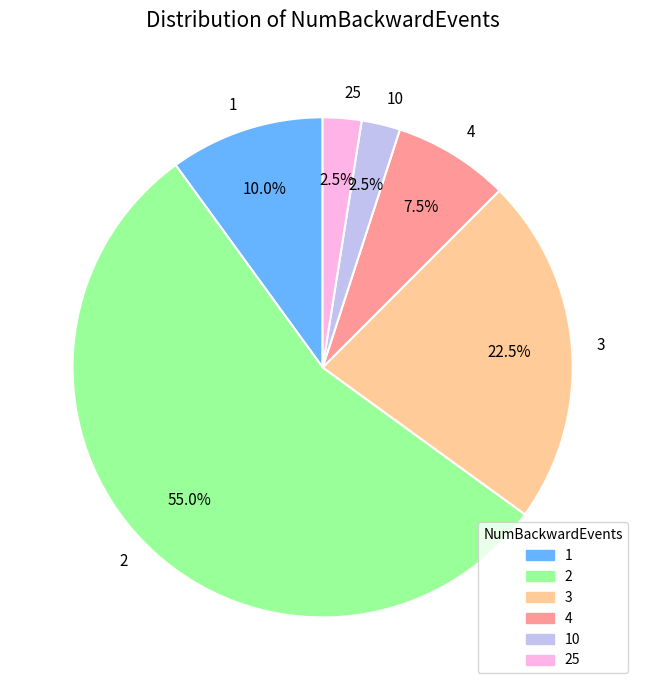

Does 1 represent more than half of the total?

No